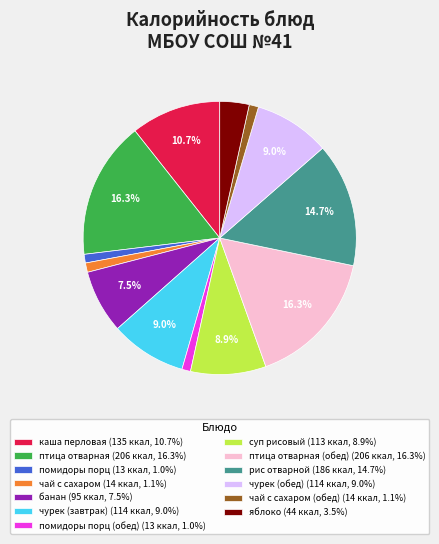

Does any single category account for the majority?

No